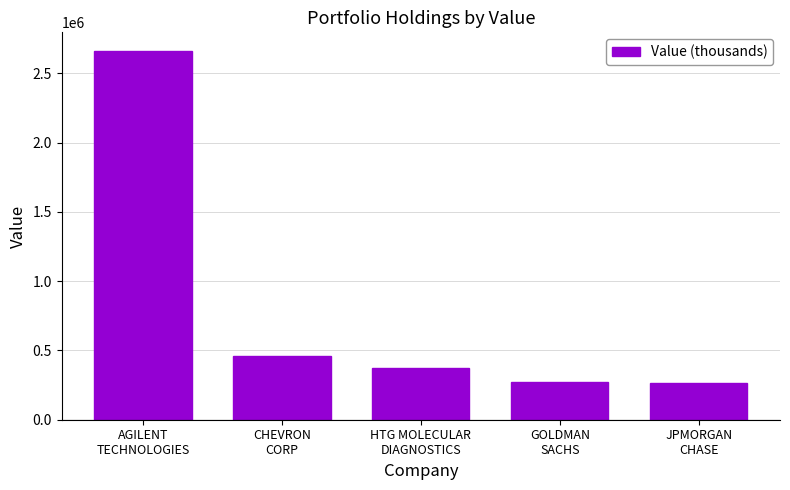

What is the label of the 4th bar from the right?

CHEVRON
CORP